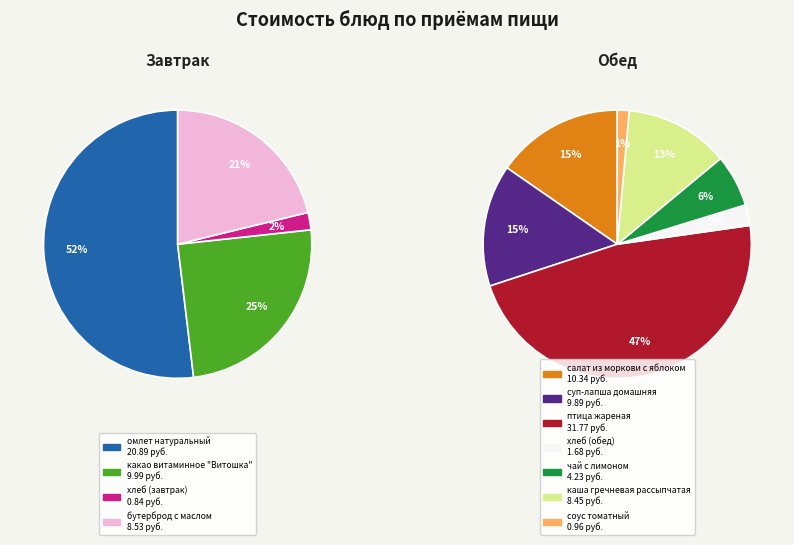

Combined, do омлет натуральный and салат из моркови с яблоком account for over 50%?

No